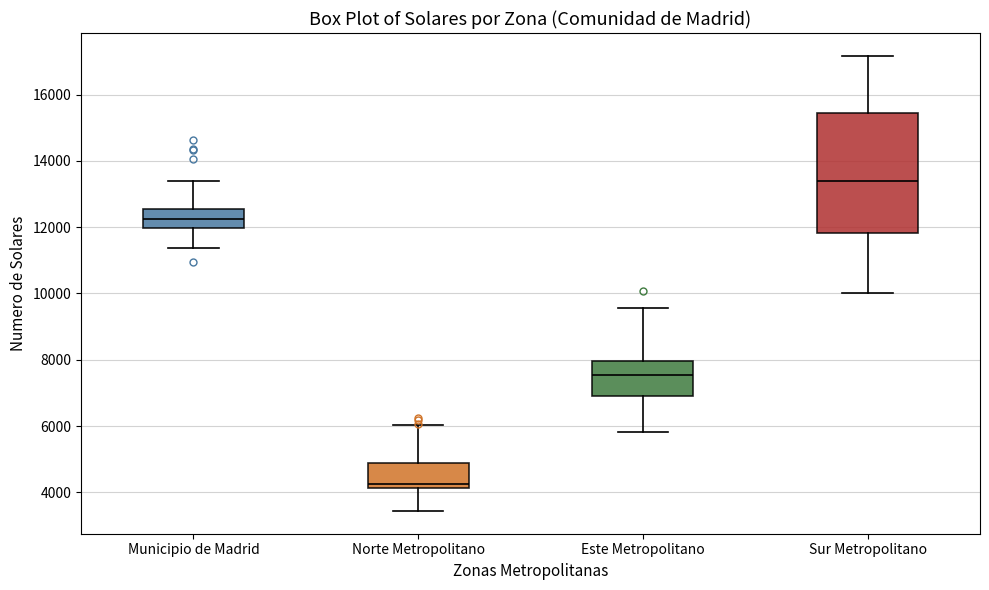

Which box is the tallest, from its lower edge to its upper edge?

Sur Metropolitano